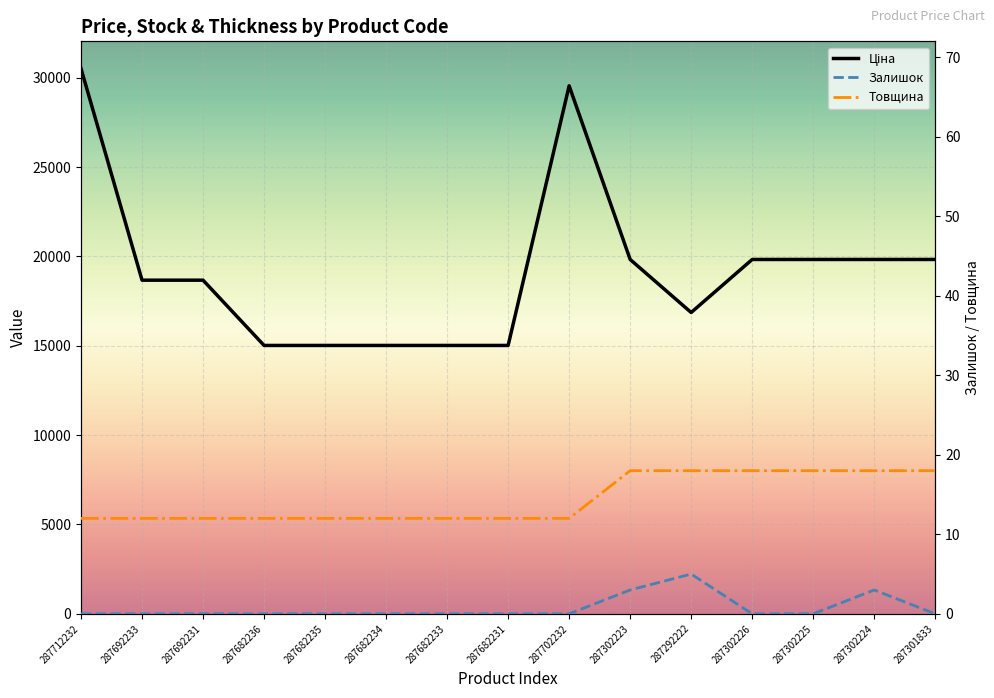

How many lines are shown in the chart?

3